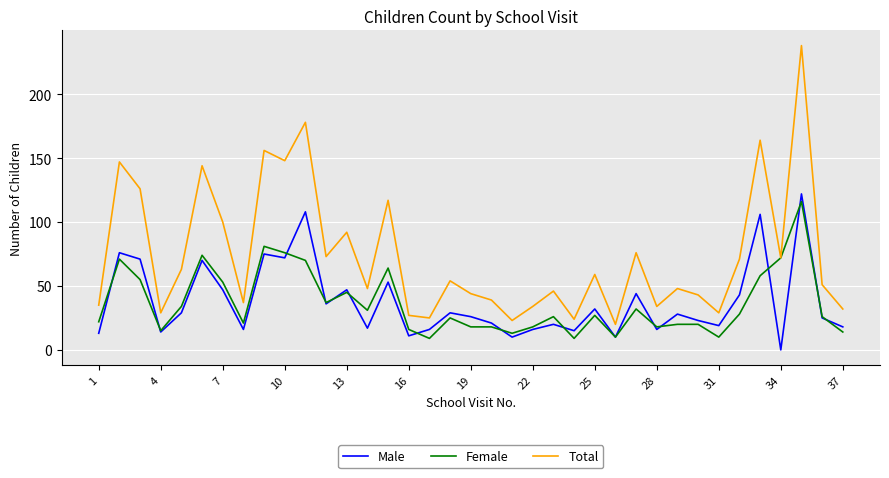

What is the greatest value displayed?

238